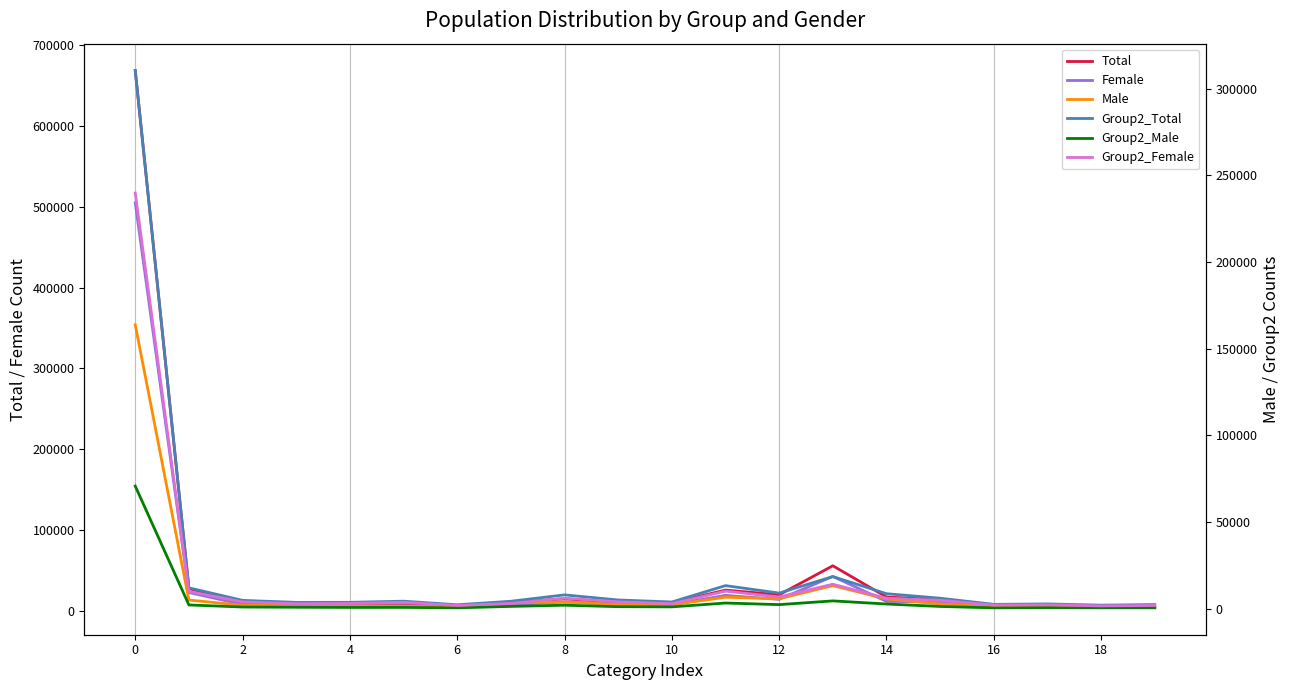

Which category has the lowest value across all series?

16